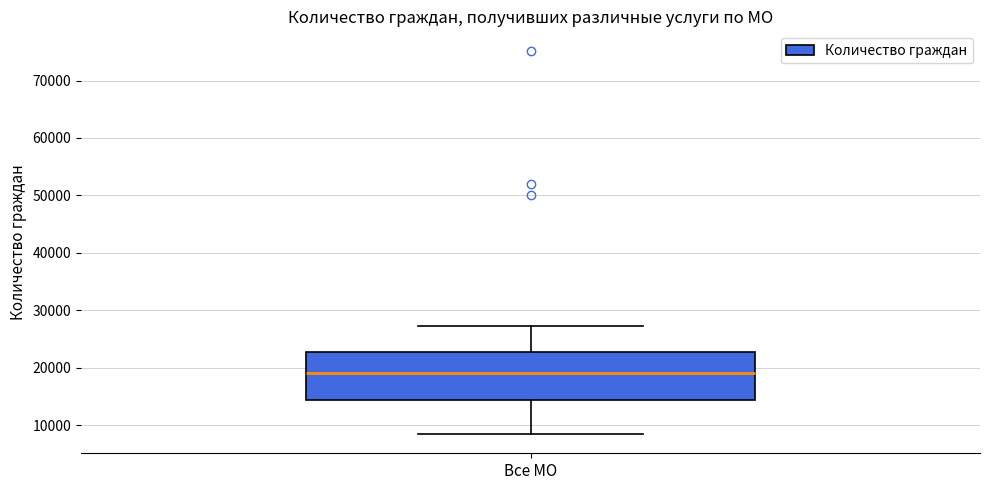

Transcribe this box plot: give where the median line is, the range the box spans, and where the two whiskers end, as read against the y-axis. The values are not printed on the chart, so give them approximately, as read against the axis.

median 19000, box 14000 to 23000, whiskers 8000 to 27000